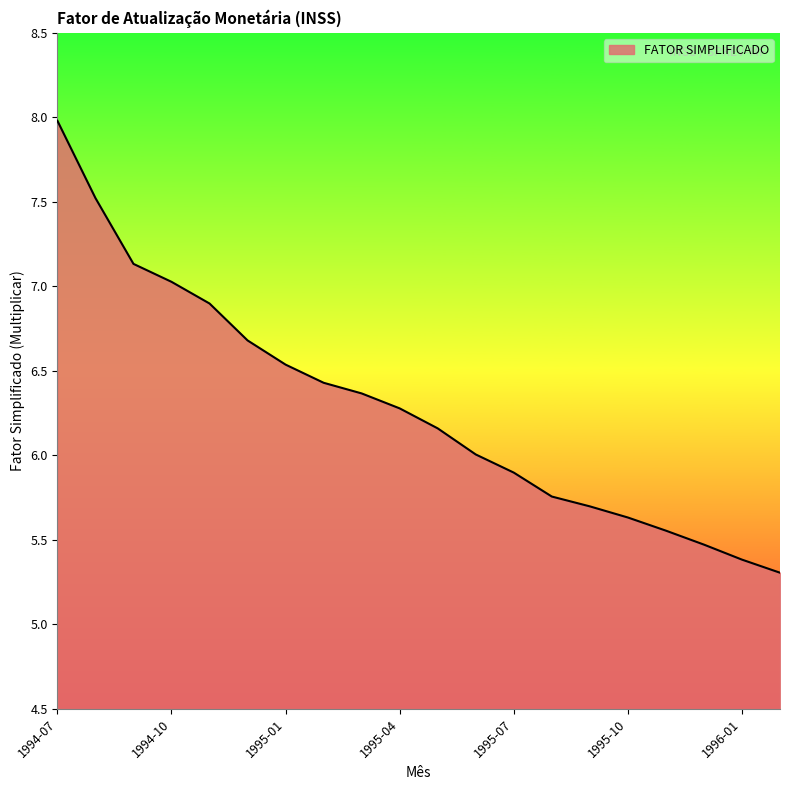

What is the difference between the maximum and minimum values?

2.7